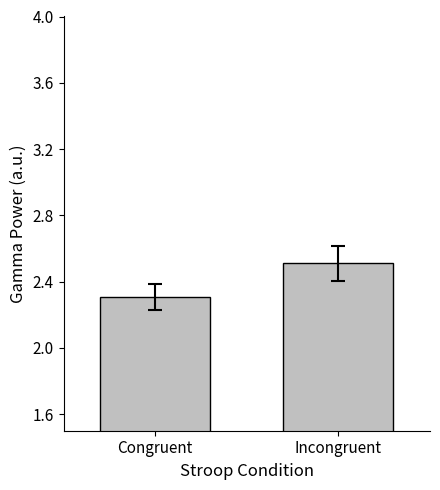

How many values are between 2 and 3?

2